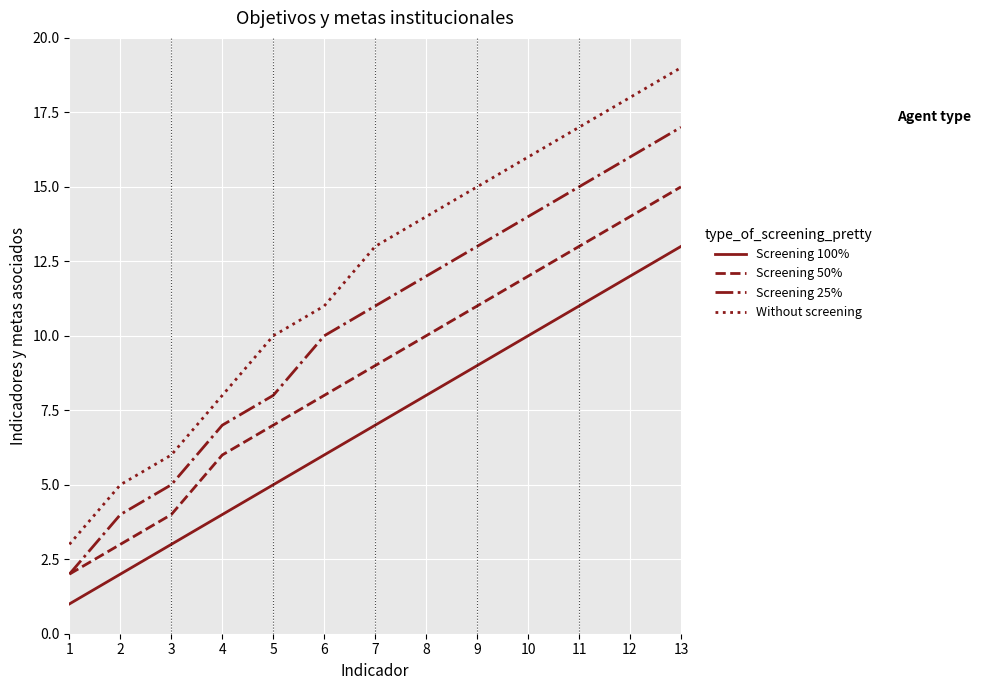

Which series has the largest total across all categories?

Without screening